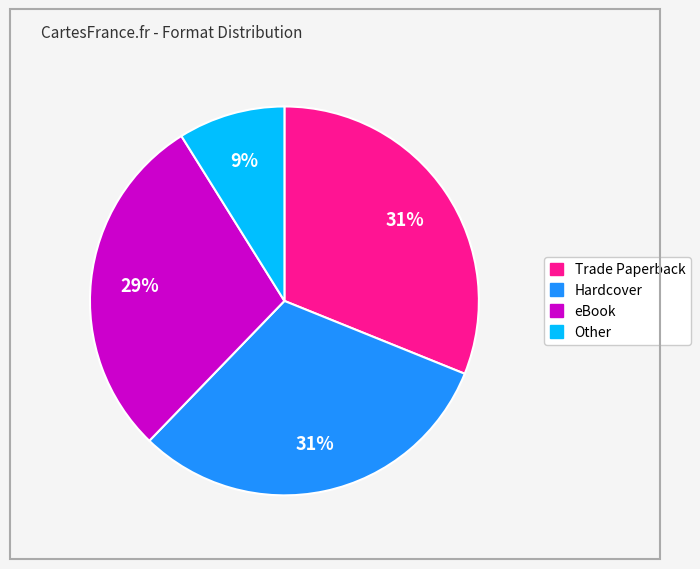

To the nearest percent, what is the average slice percentage?

25%